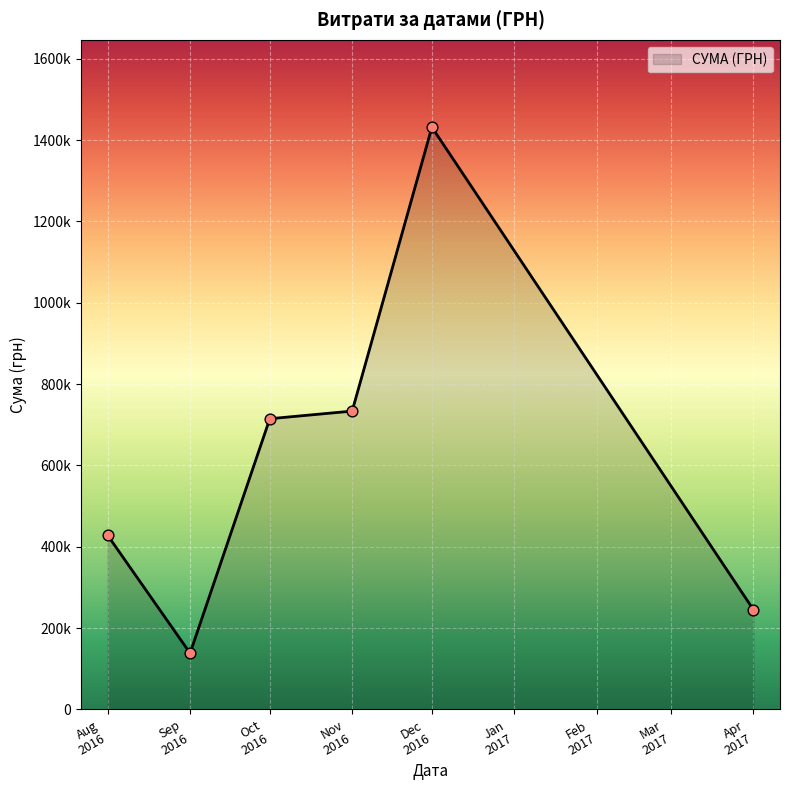

Does the chart have visible grid lines?

Yes